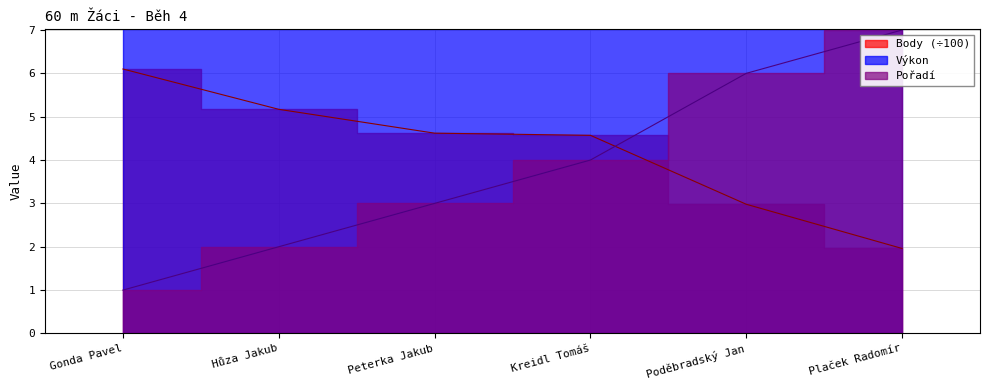

At Plaček Radomír, list the series in order from smallest to largest.

Body, Pořadí, Výkon